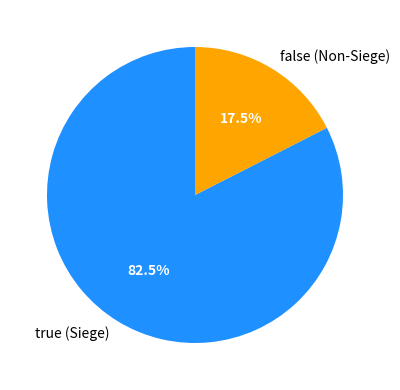

To the nearest percent, what is the average slice percentage?

50%